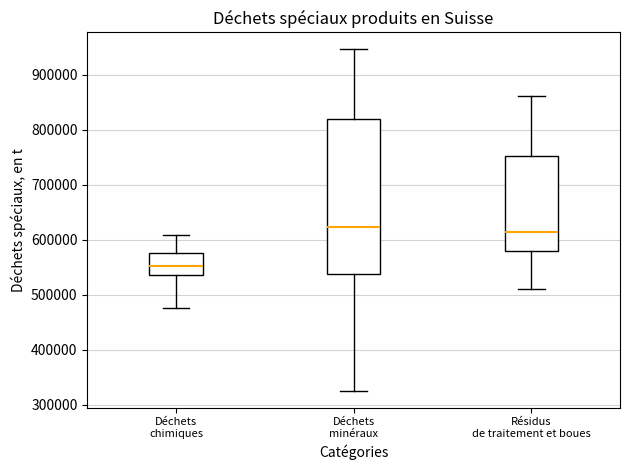

Reading left to right, read every box against the y-axis: the position of its median line, the range the box covers, and the ends of its whiskers. The values are not printed on the chart, so give them approximately, as read against the axis.

Déchets chimiques: median 550000, box 540000 to 580000, whiskers 480000 to 610000
Déchets minéraux: median 620000, box 540000 to 820000, whiskers 330000 to 950000
Résidus de traitement et boues: median 610000, box 580000 to 750000, whiskers 510000 to 860000